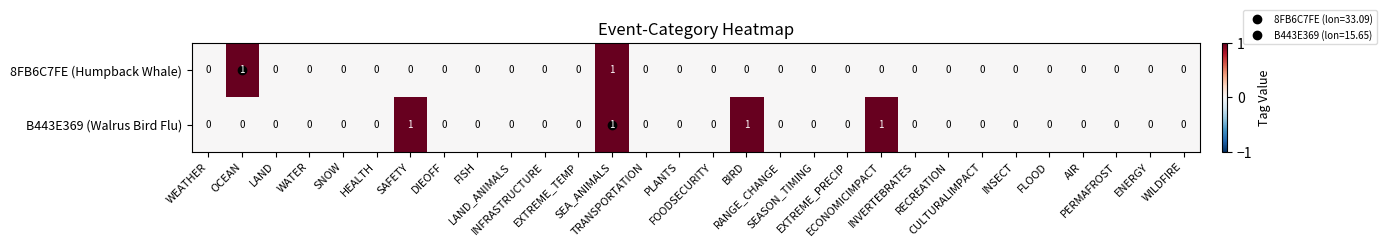

List the series in order of their overall mean, lowest first.

8FB6C7FE (Humpback Whale), B443E369 (Walrus Bird Flu)